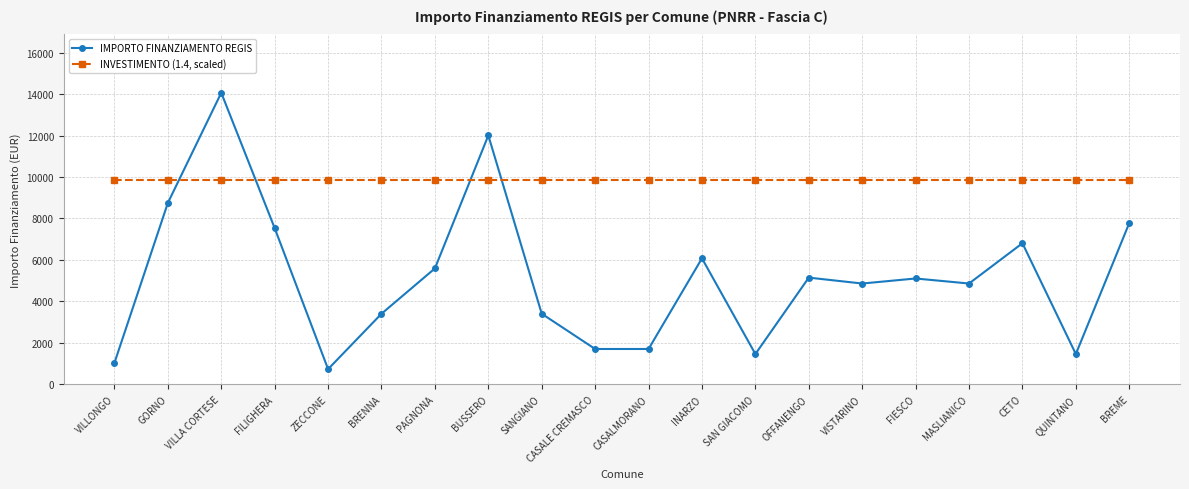

What is the average value of the IMPORTO FINANZIAMENTO REGIS series?

5172.1